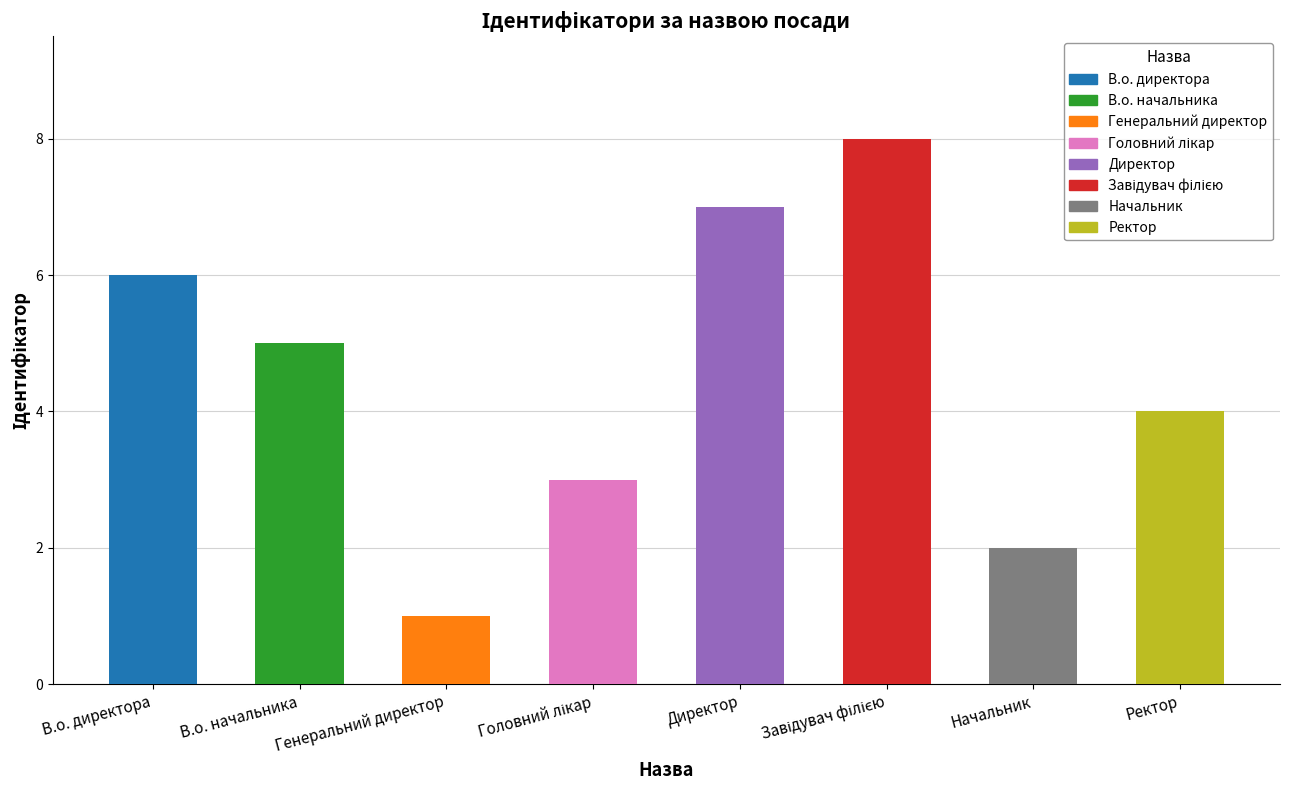

The value at Головний лікар is 1. True or false?

False